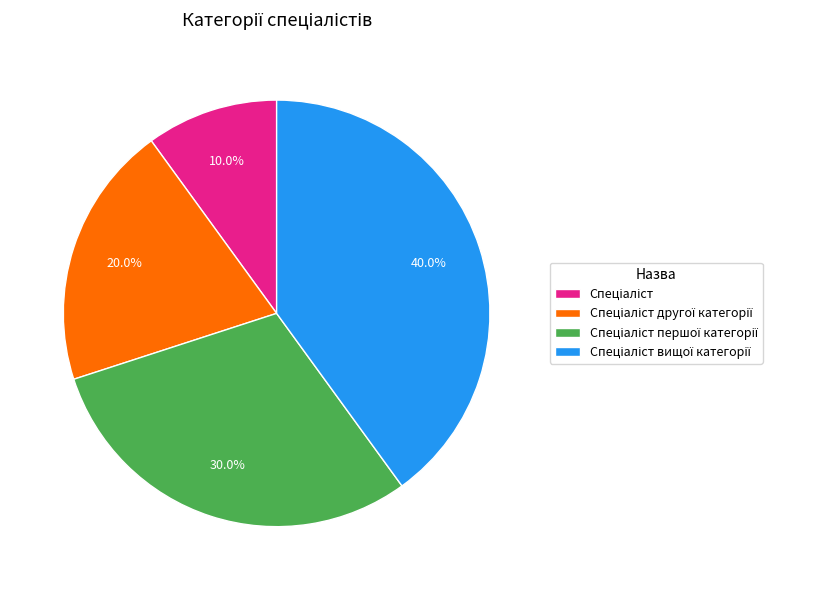

Is there a majority slice in this chart?

No